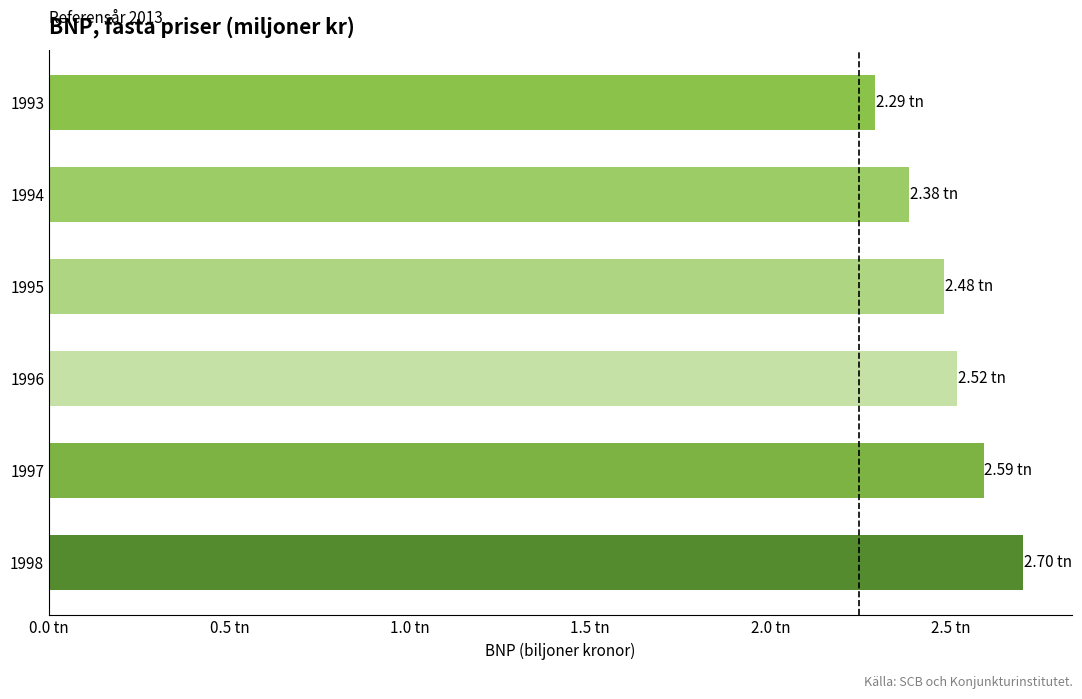

Are the bars horizontal?

Yes